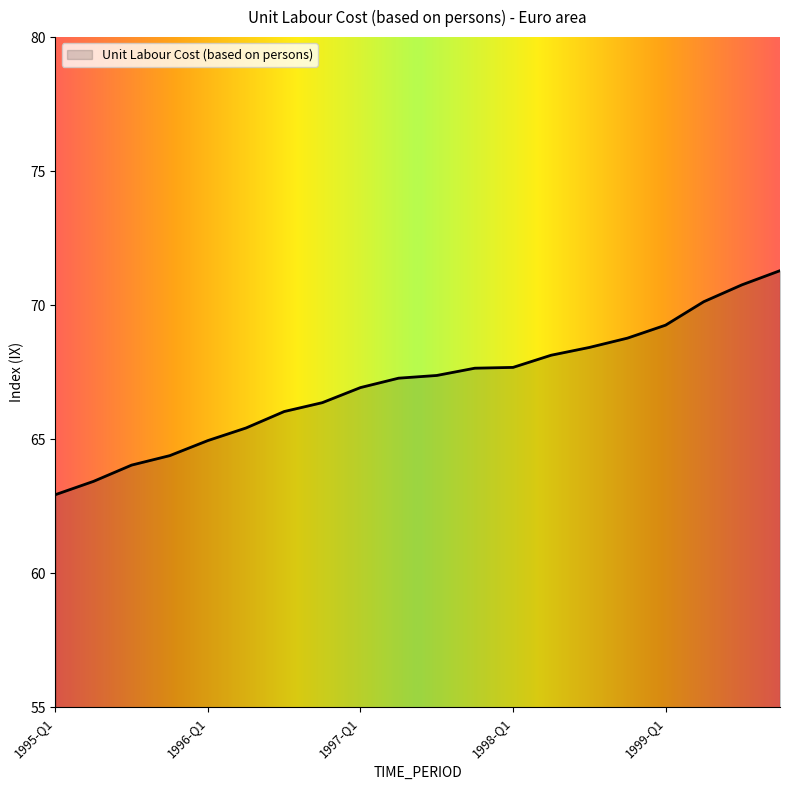

What is the minimum value shown in the chart?

62.9